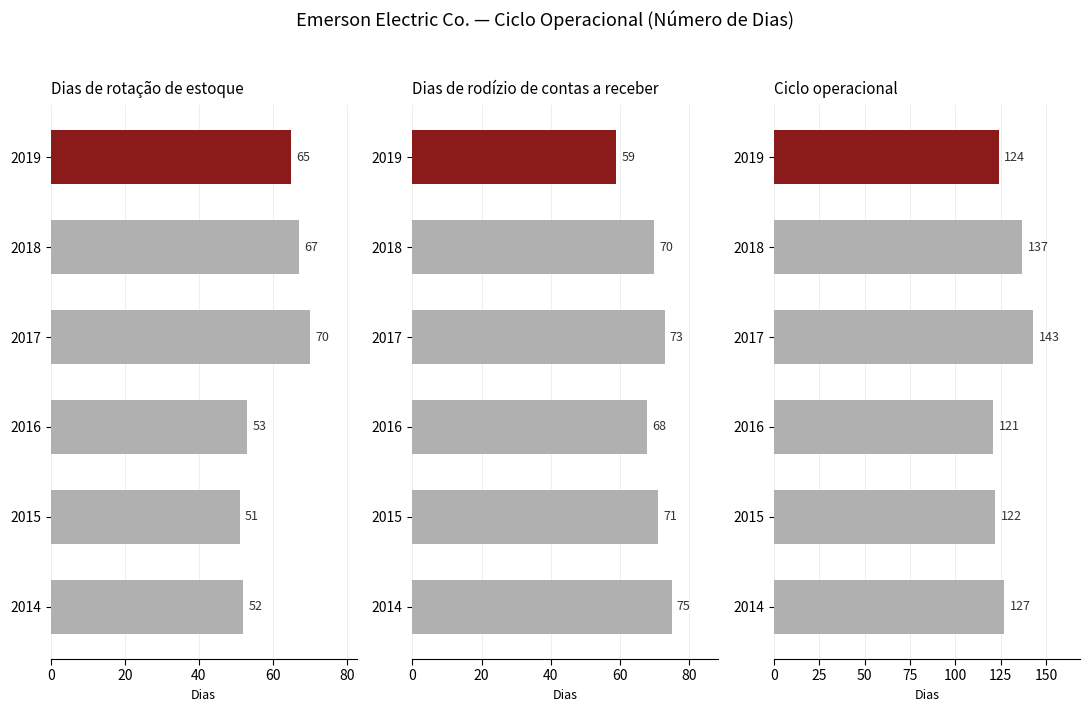

Which series changed the most between 2019 and 2015?

Dias de rotação de estoque